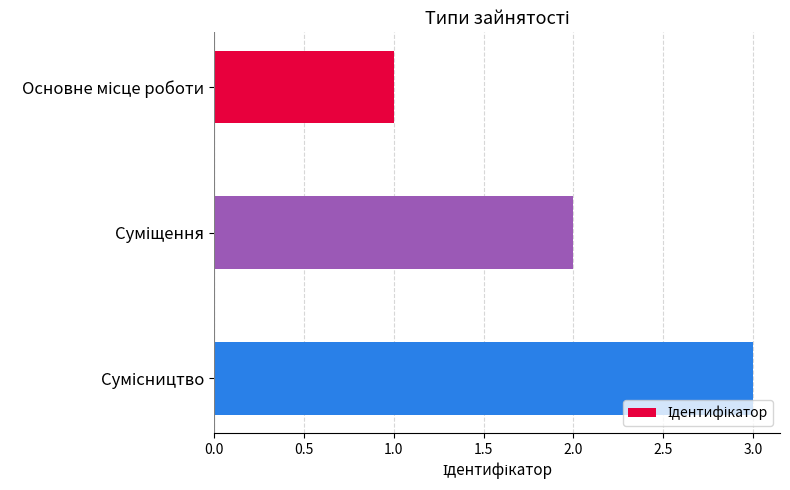

What is the sum of all values?

6